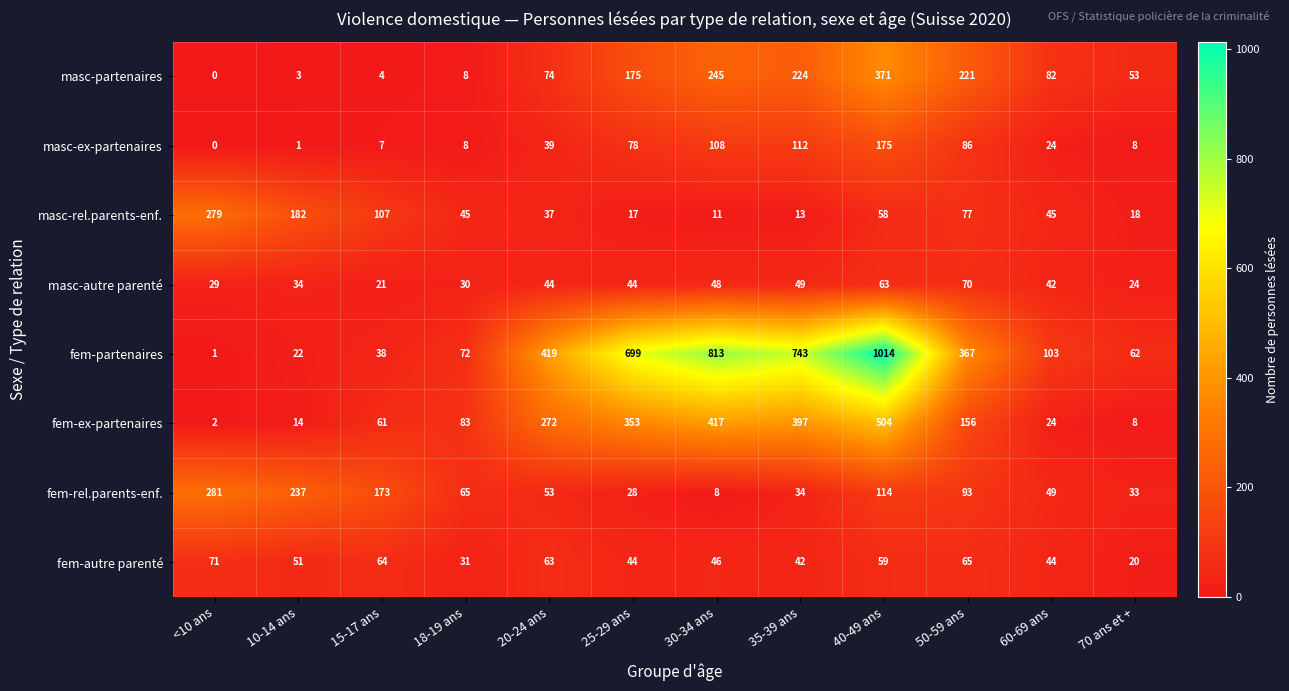

The masc-rel.parents-enf. series shows 48 at 50-59 ans. True or false?

False